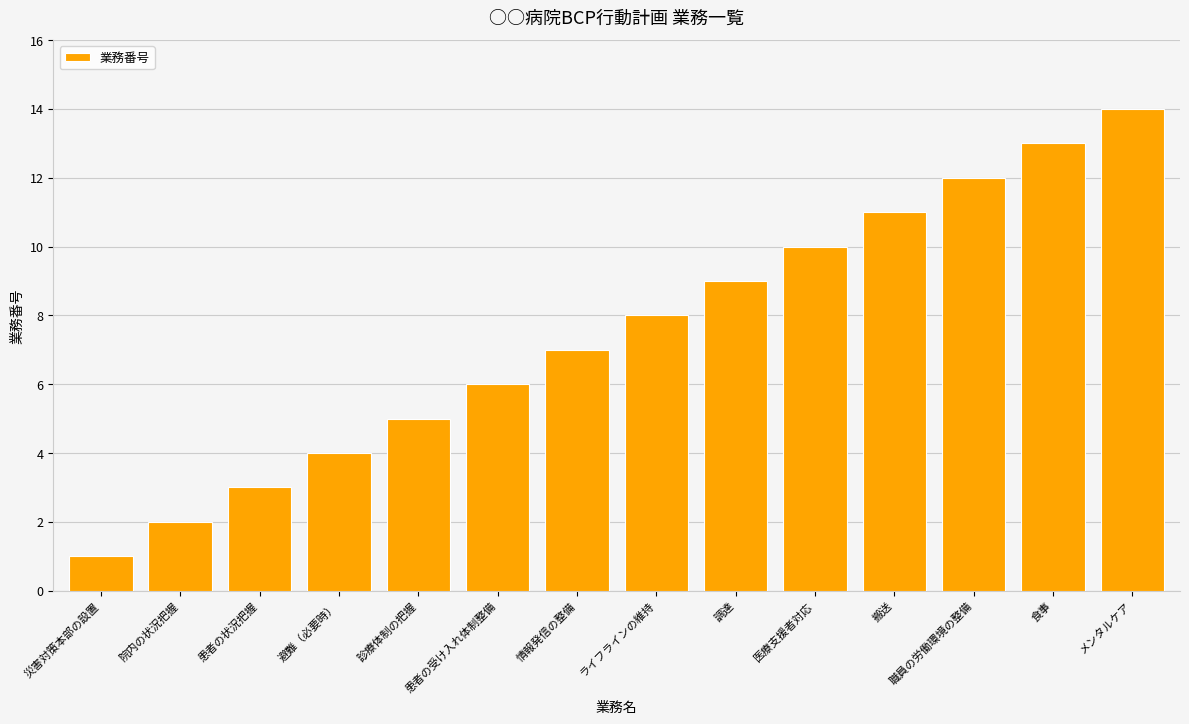

Count the number of data series in this chart.

1